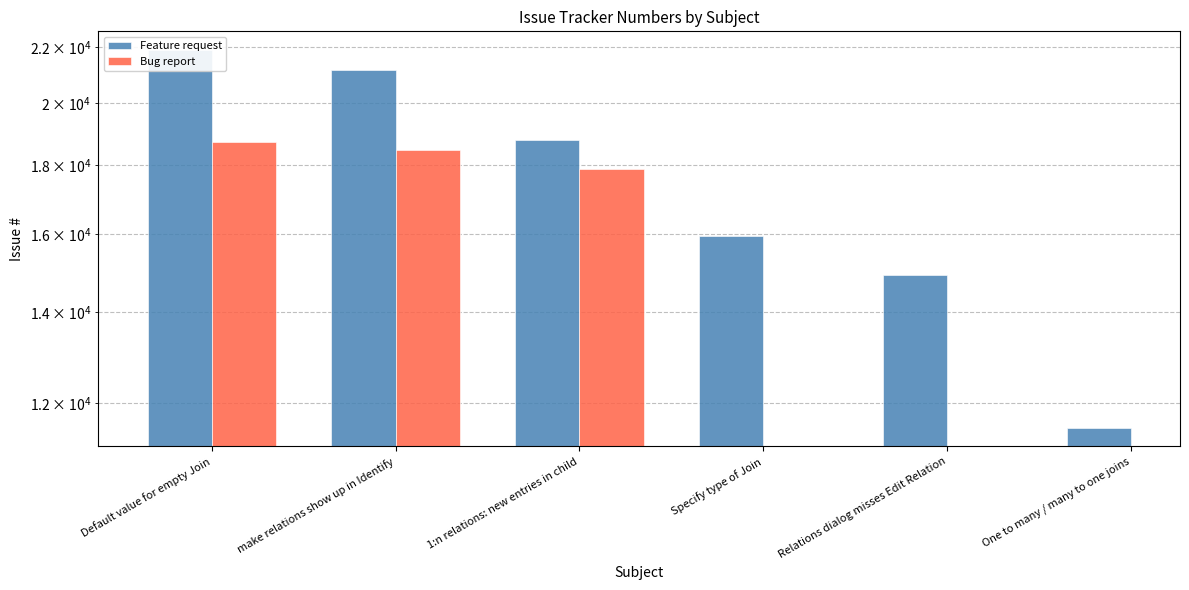

List the series in order of their peak value, highest first.

Feature request, Bug report